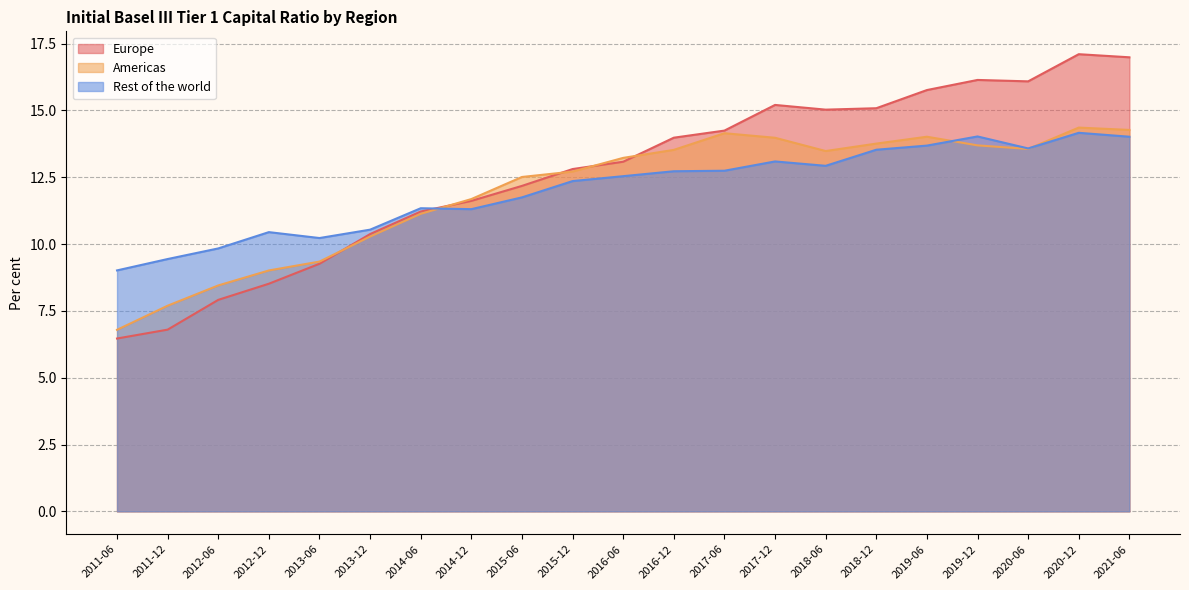

The value of Europe at 2014-12 is 11.6. True or false?

True